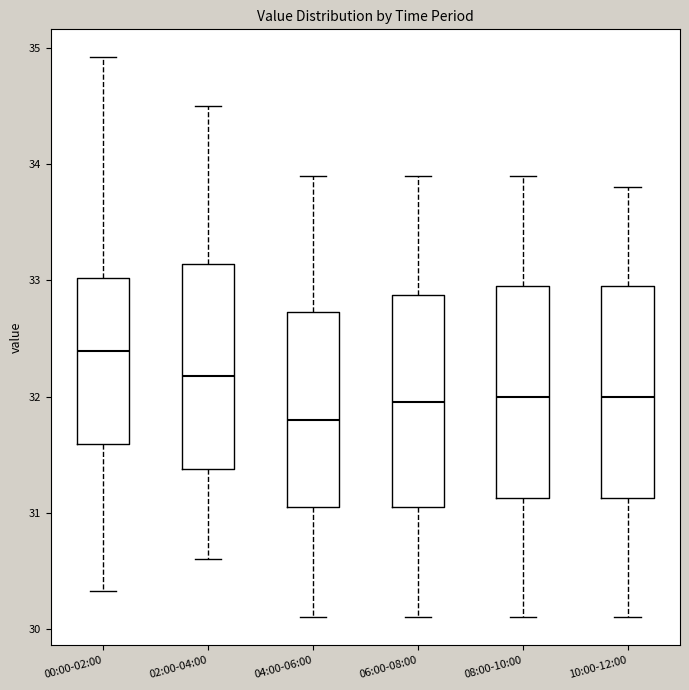

Which box's median line is the highest?

00:00-02:00